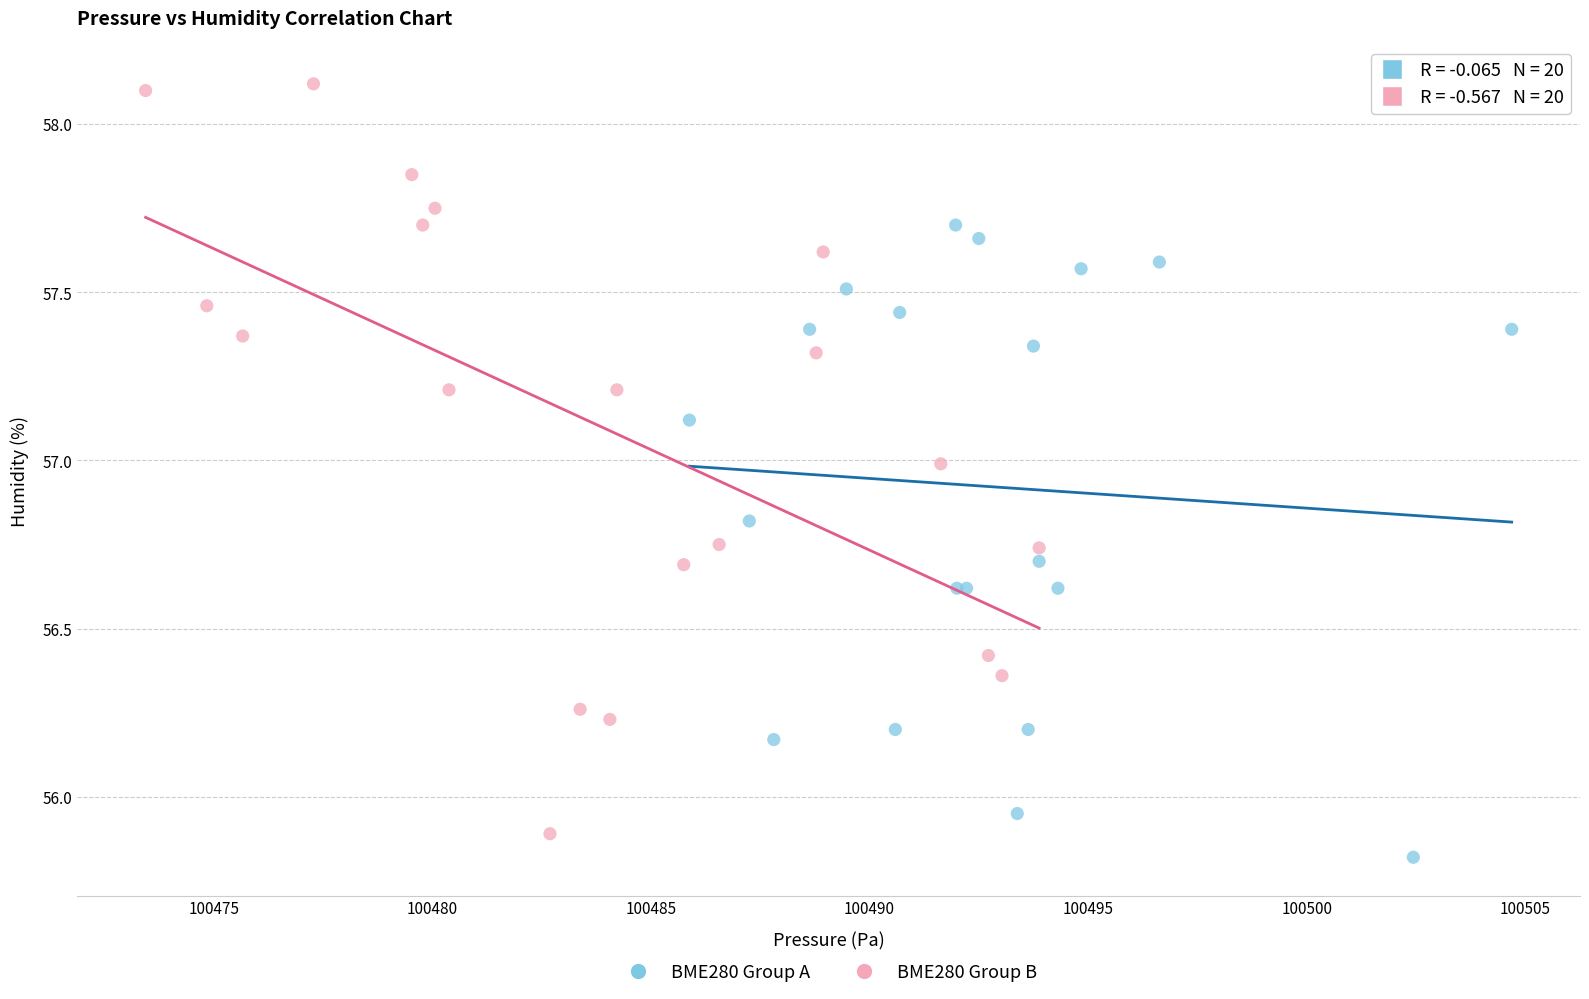

Which series has the widest spread of Y values?

BME280 Group B